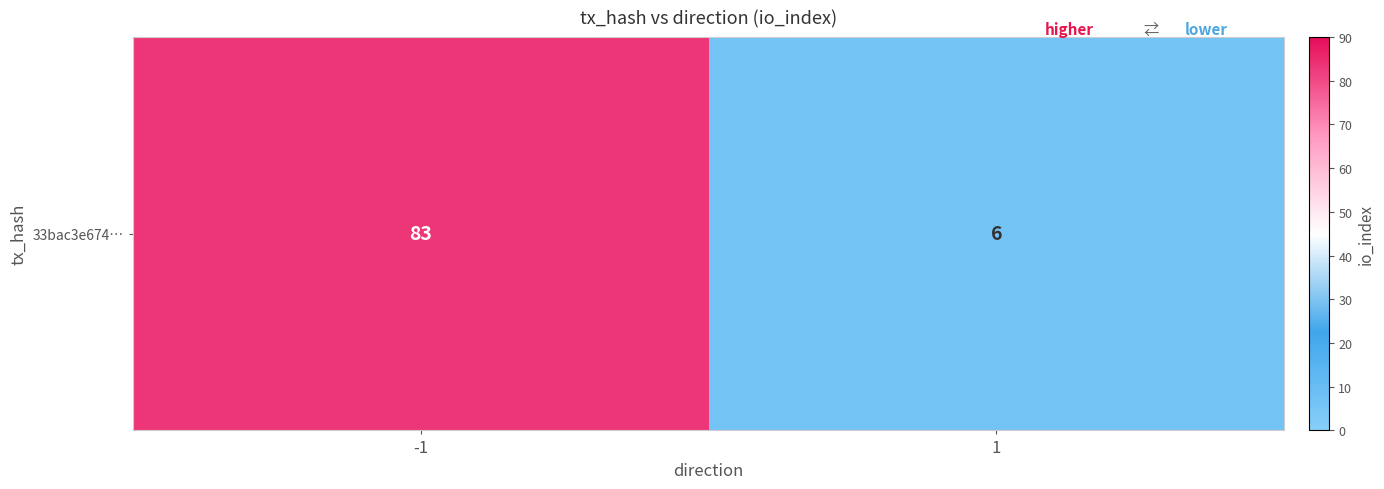

Rank the categories by value from highest to lowest.

-1, 1